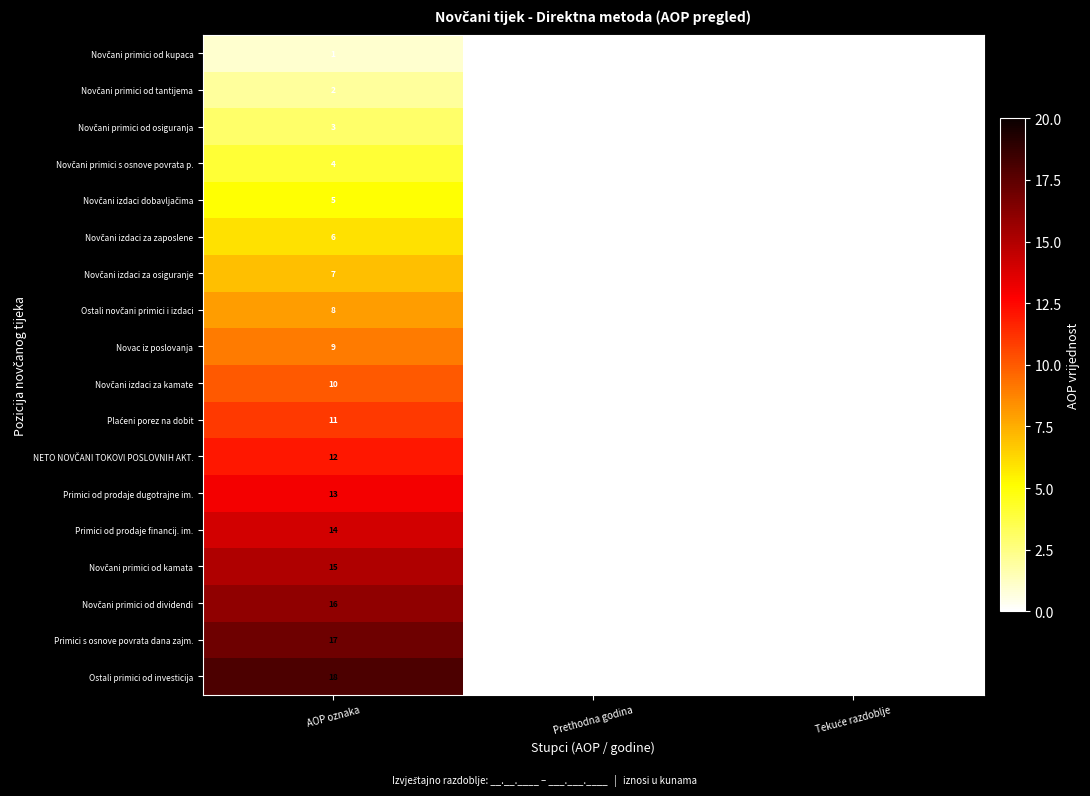

At which category is the sum across all series the highest?

AOP oznaka